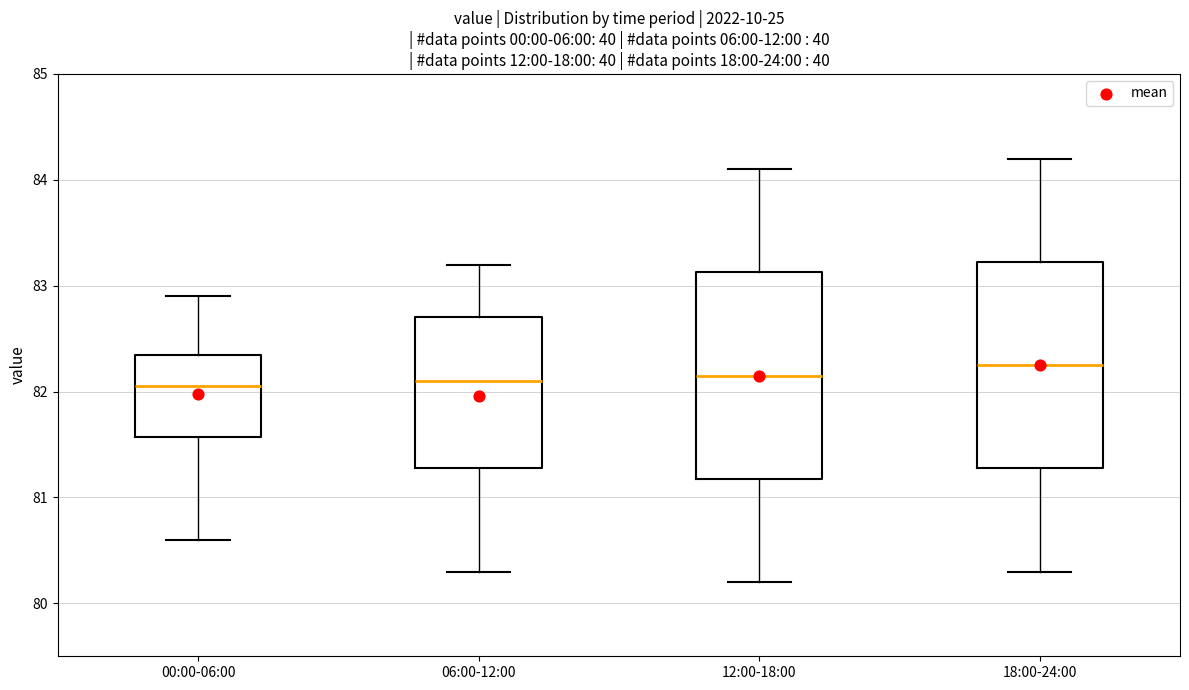

Reading left to right, read every box against the y-axis: the position of its median line, the range the box covers, and the ends of its whiskers. The values are not printed on the chart, so give them approximately, as read against the axis.

00:00-06:00: median 82.1, box 81.6 to 82.4, whiskers 80.6 to 82.9
06:00-12:00: median 82.1, box 81.3 to 82.7, whiskers 80.3 to 83.2
12:00-18:00: median 82.2, box 81.2 to 83.1, whiskers 80.2 to 84.1
18:00-24:00: median 82.3, box 81.3 to 83.2, whiskers 80.3 to 84.2